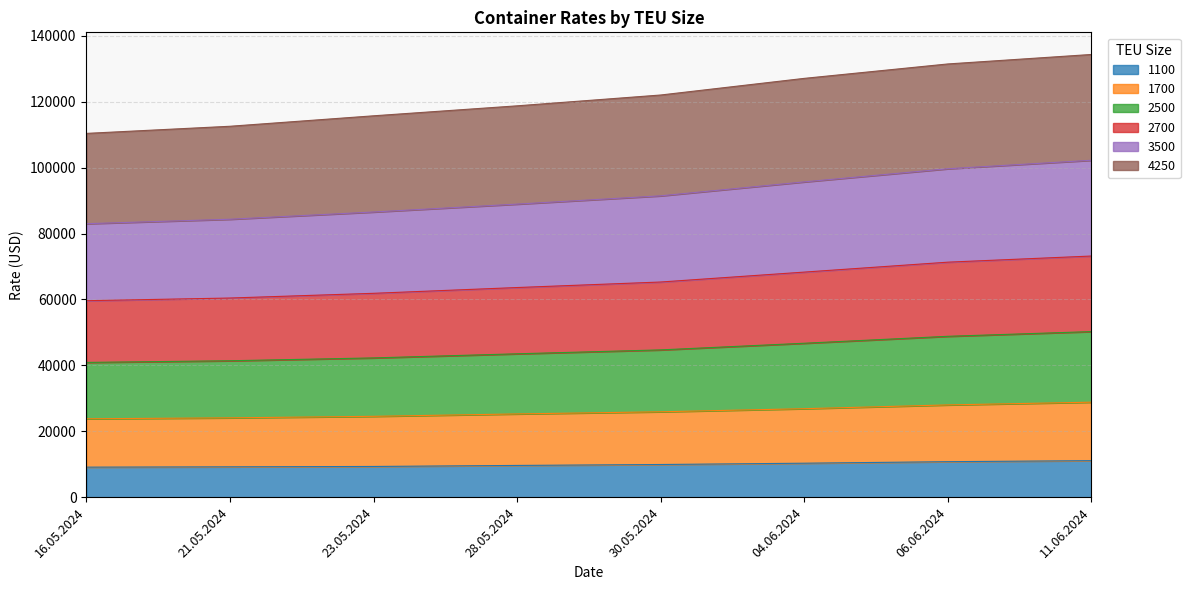

What is the highest value of the 1100 series?

11077